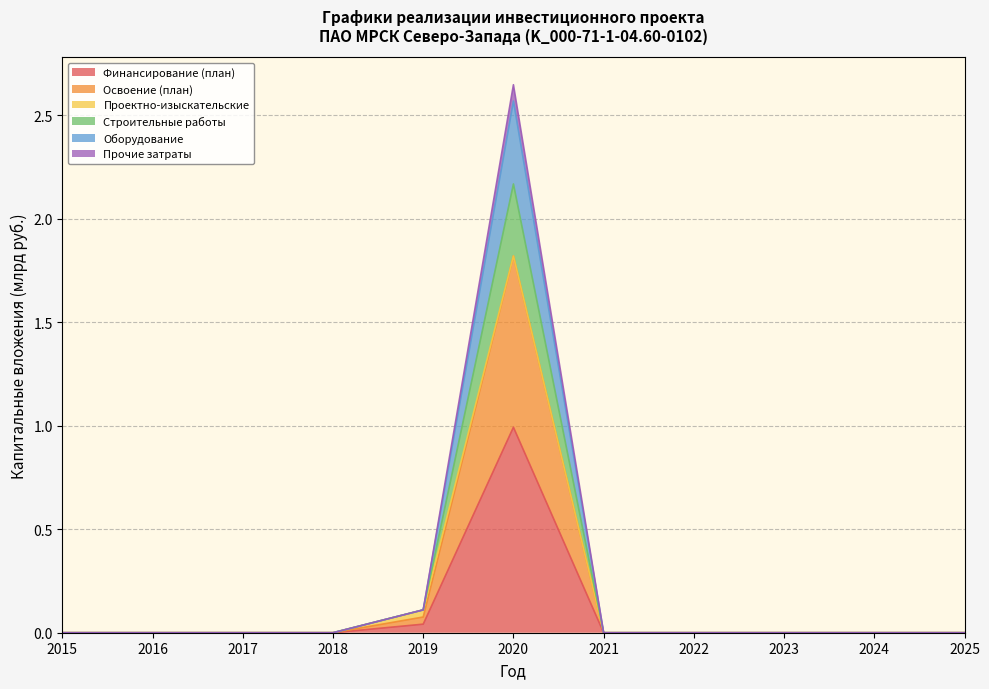

The value of Финансирование (план) at 2025 is 0.6. True or false?

False